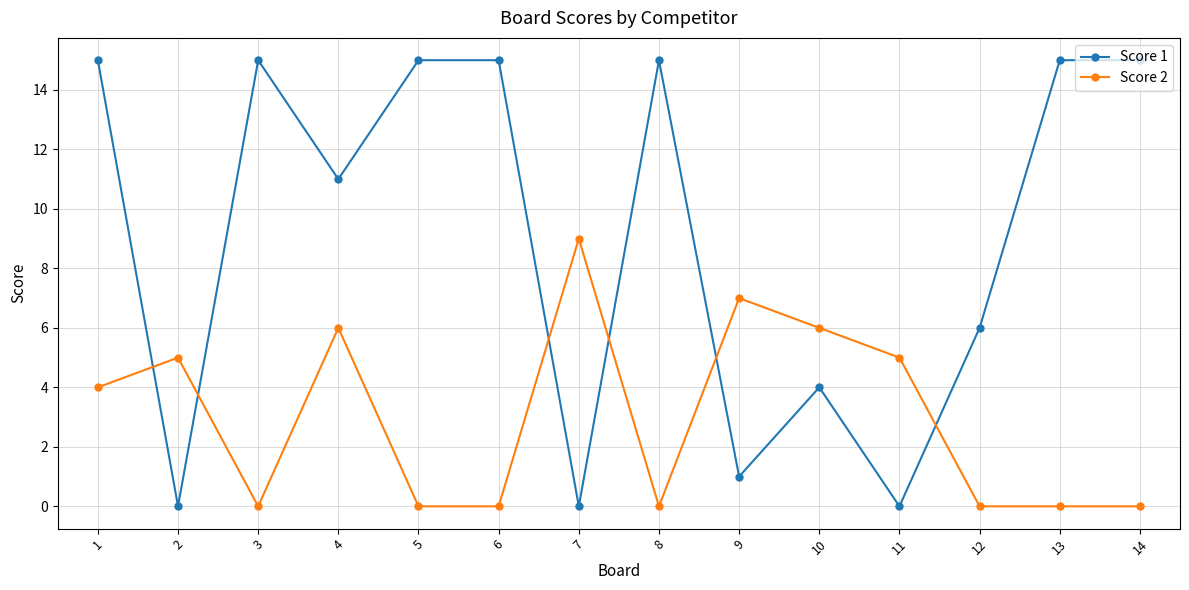

List the series in order of their overall mean, lowest first.

Score 2, Score 1